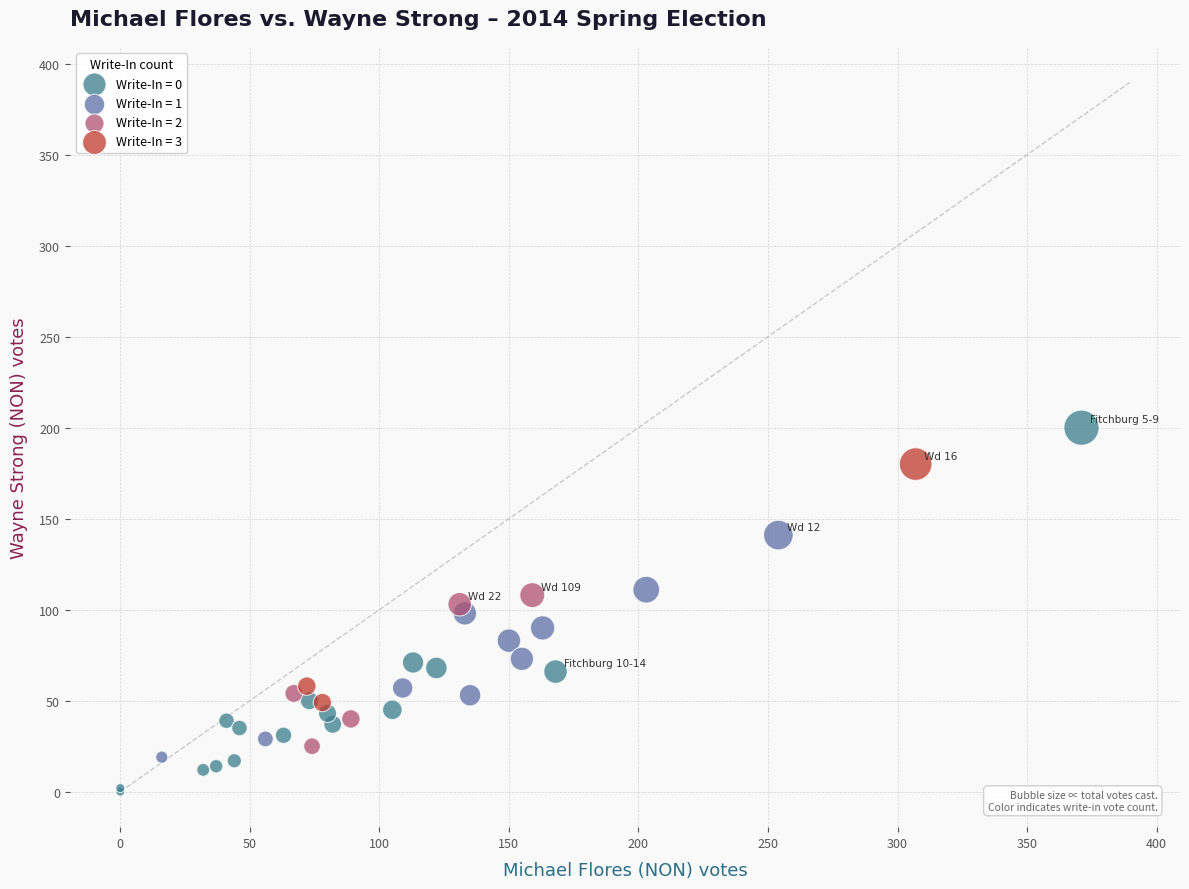

What are all the series names shown in the legend?

Write-In = 0, Write-In = 1, Write-In = 2, Write-In = 3